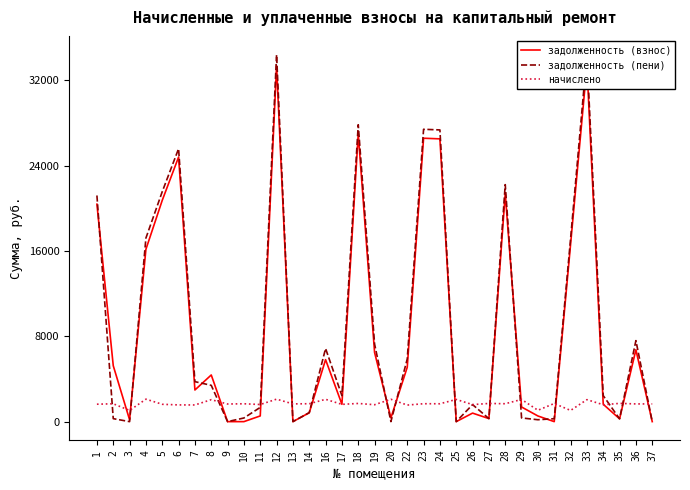

In задолженность (взнос), how many points are lower than both neighbors (excluding endpoints)?

9